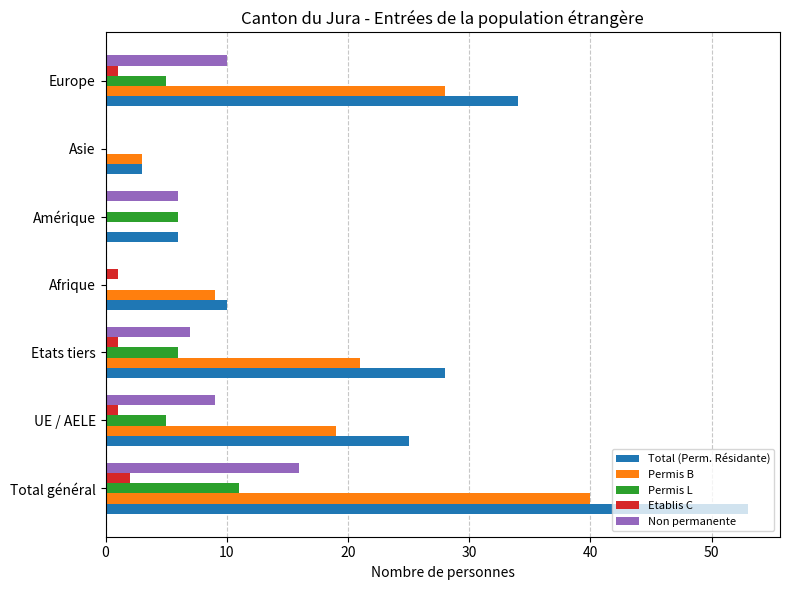

What is the sum of all Etablis C values?

6